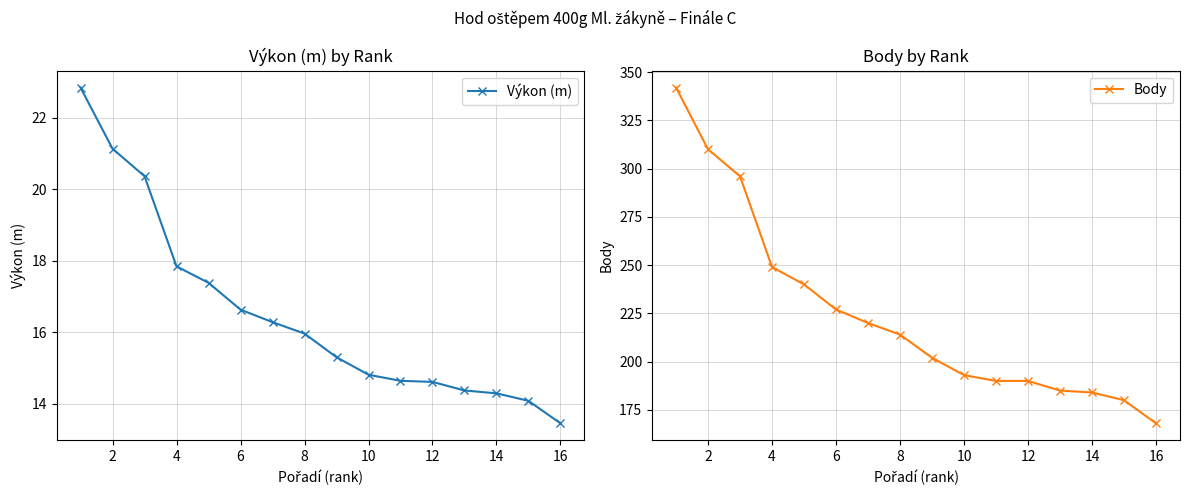

True or false: Body has a value of 519.9 at 0.

False